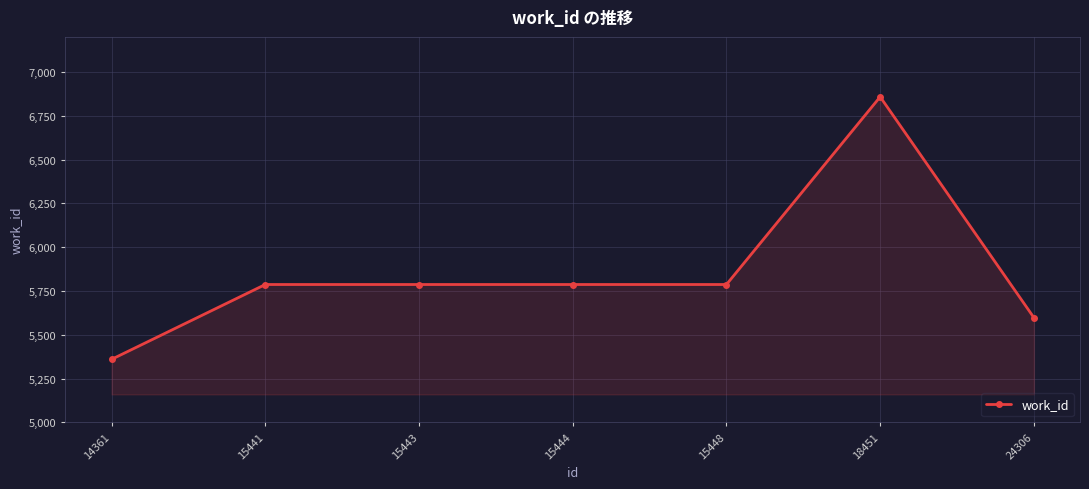

How many data points are less than 5787?

2